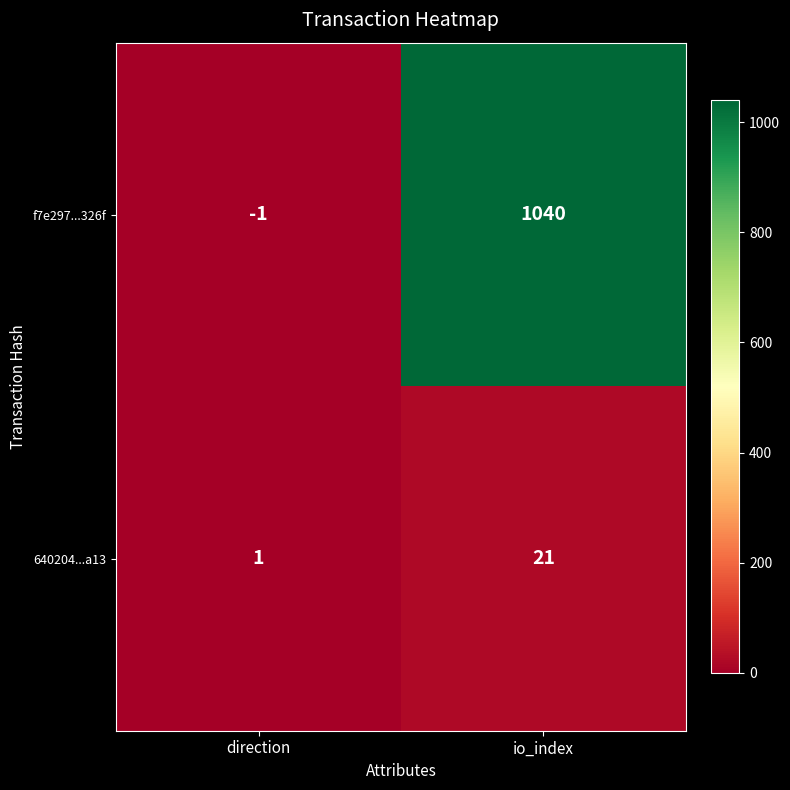

How many values in the f7e297...326f series are below 1040?

1